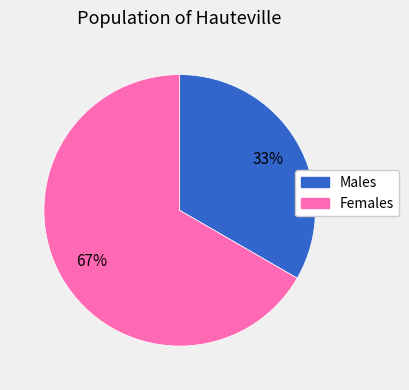

Does any single category account for the majority?

Yes